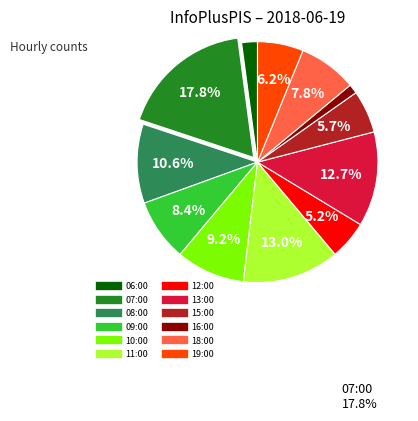

Combined, what portion of the pie is 13:00 and 19:00?

18.9%